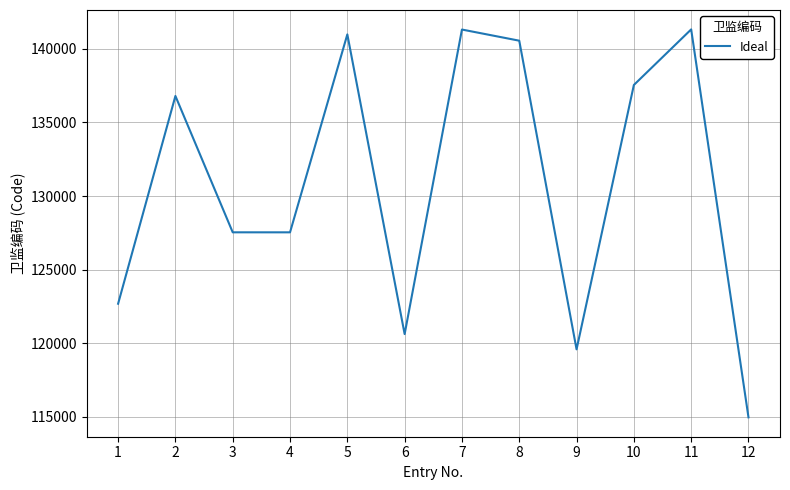

What is the difference between the maximum and minimum values?

26376